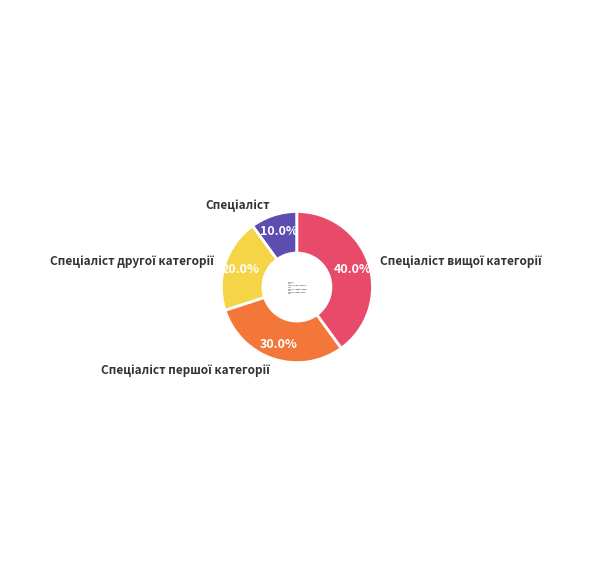

Is there any slice that represents more than half of the pie?

No